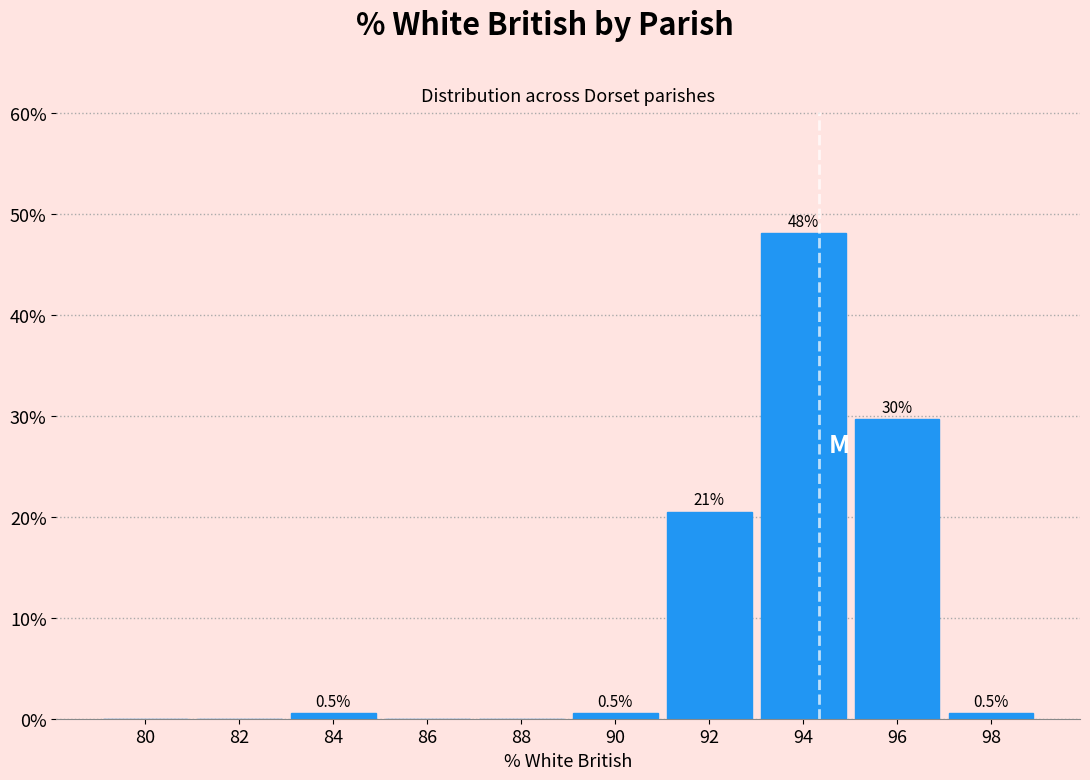

Reading left to right, extract all data points from this chart.

80=0.0	82=0.0	84=0.5	86=0.0	88=0.0	90=0.5	92=20.5	94=48.1	96=29.7	98=0.5